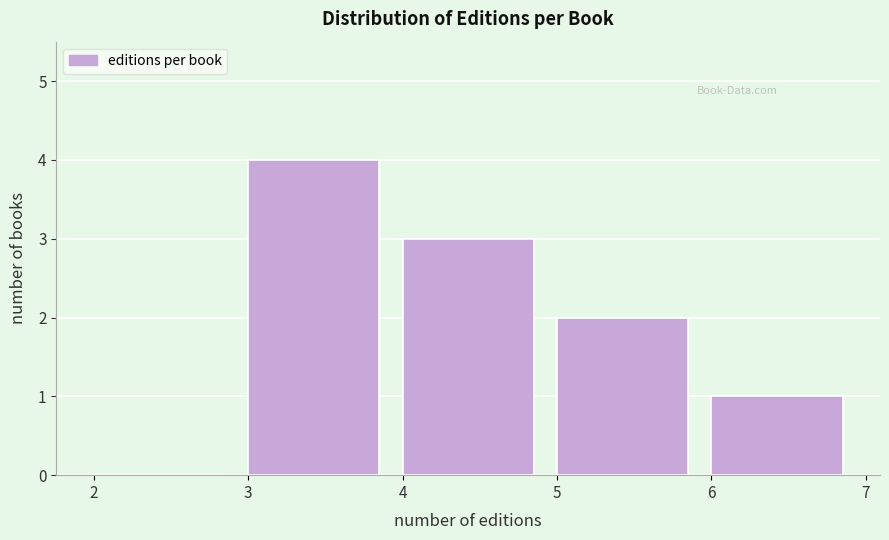

Reading left to right, transcribe this chart: for each bar, give the range it covers on the x-axis and its height. The values are not printed on the chart, so give them approximately, as read against the axis.

2 to 3: 0
3 to 4: 4
4 to 5: 3
5 to 6: 2
6 to 7: 1